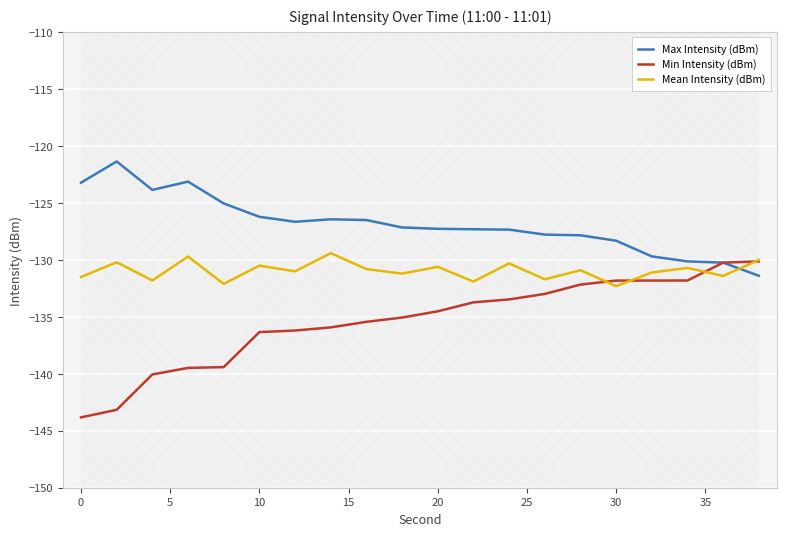

What is the highest value of the Max Intensity (dBm) series?

-121.4